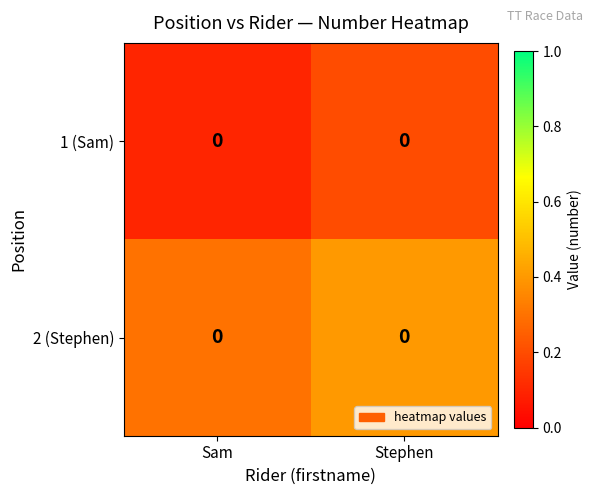

At which category does the chart reach its peak across all series?

Stephen